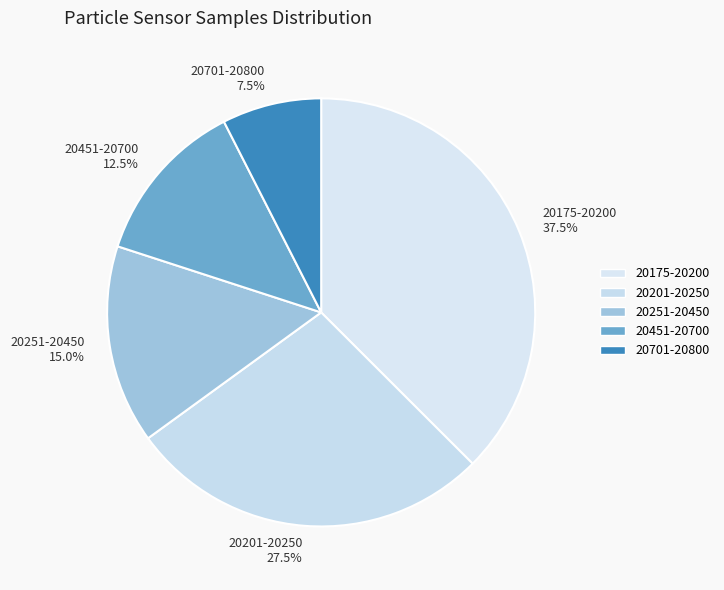

Rank the categories by value from lowest to highest.

20701-20800, 20451-20700, 20251-20450, 20201-20250, 20175-20200